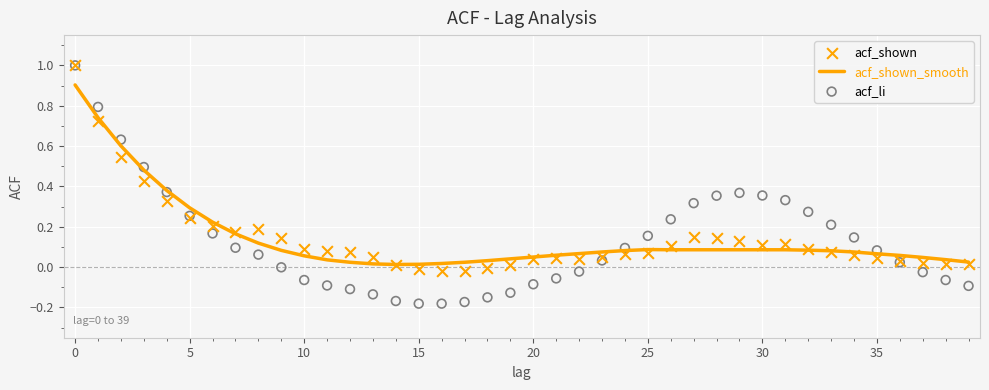

Is the value of acf_shown at 23 greater than the value of acf_shown_smooth at 35?

No